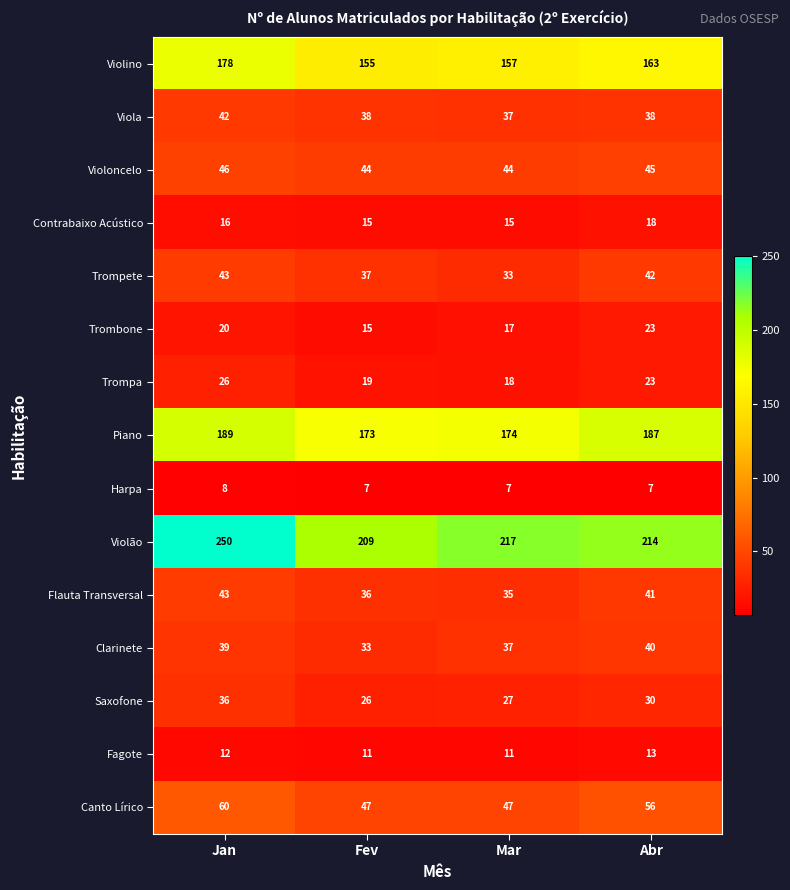

What is the spread (max minus min) of values at Jan?

242